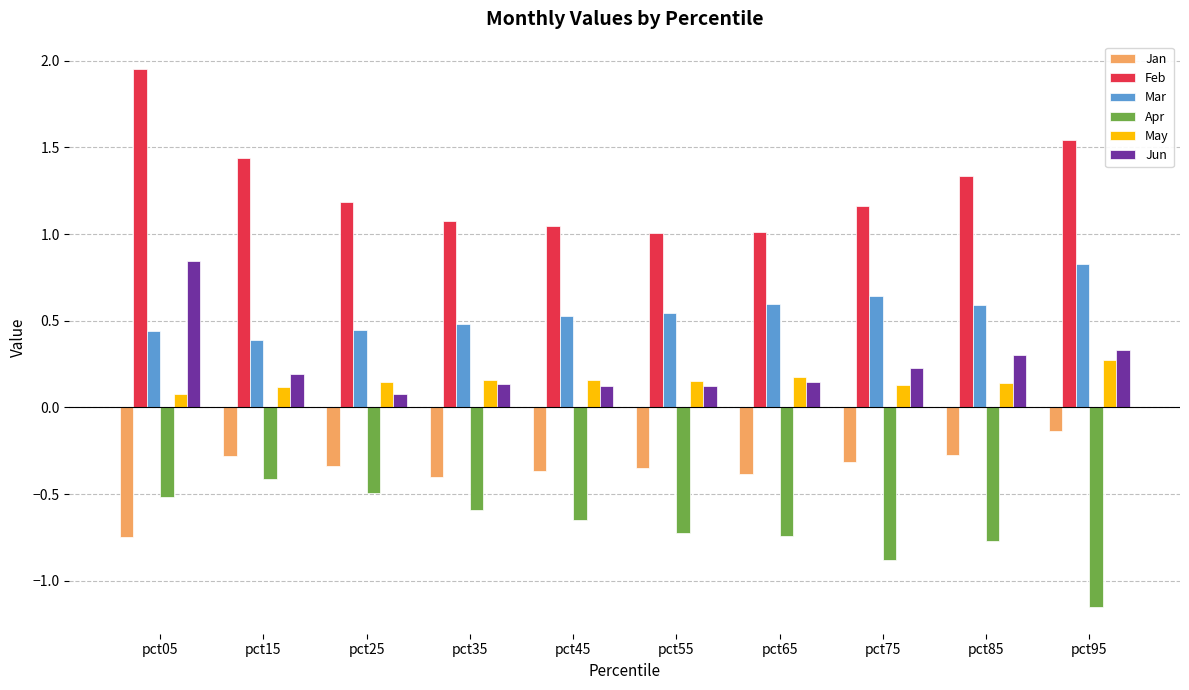

At pct85, list the series in order from largest to smallest.

Feb, Mar, Jun, May, Jan, Apr